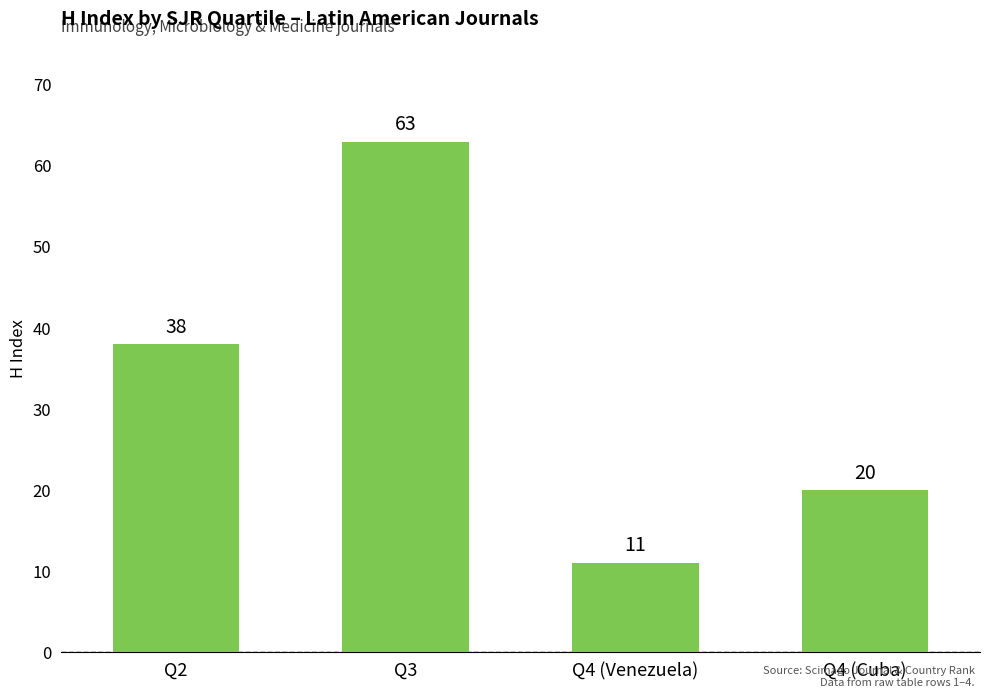

What is the average value?

33